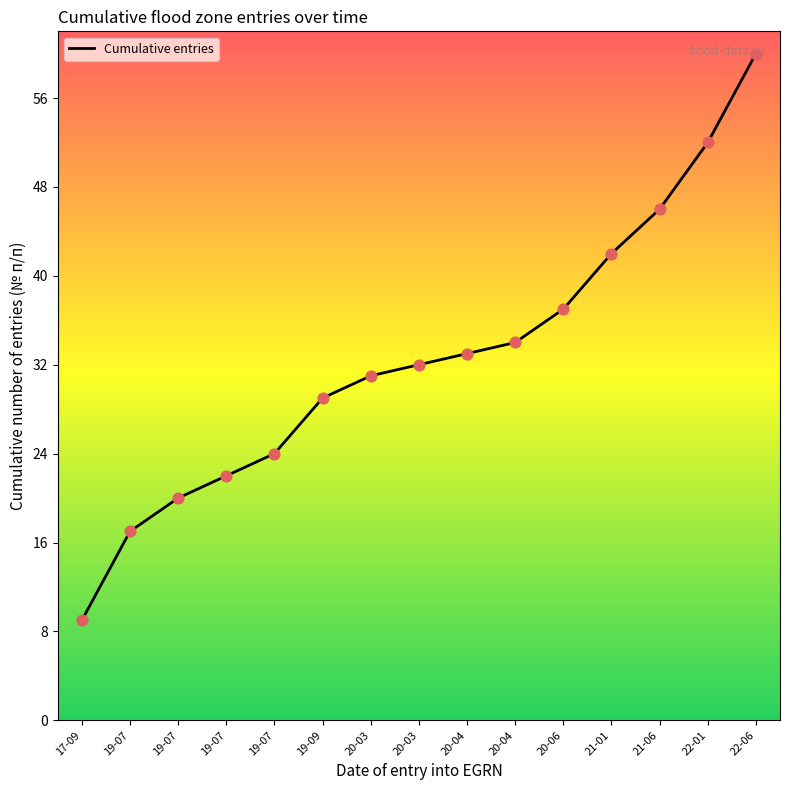

Between 20-03 and 19-07, which is larger?

20-03